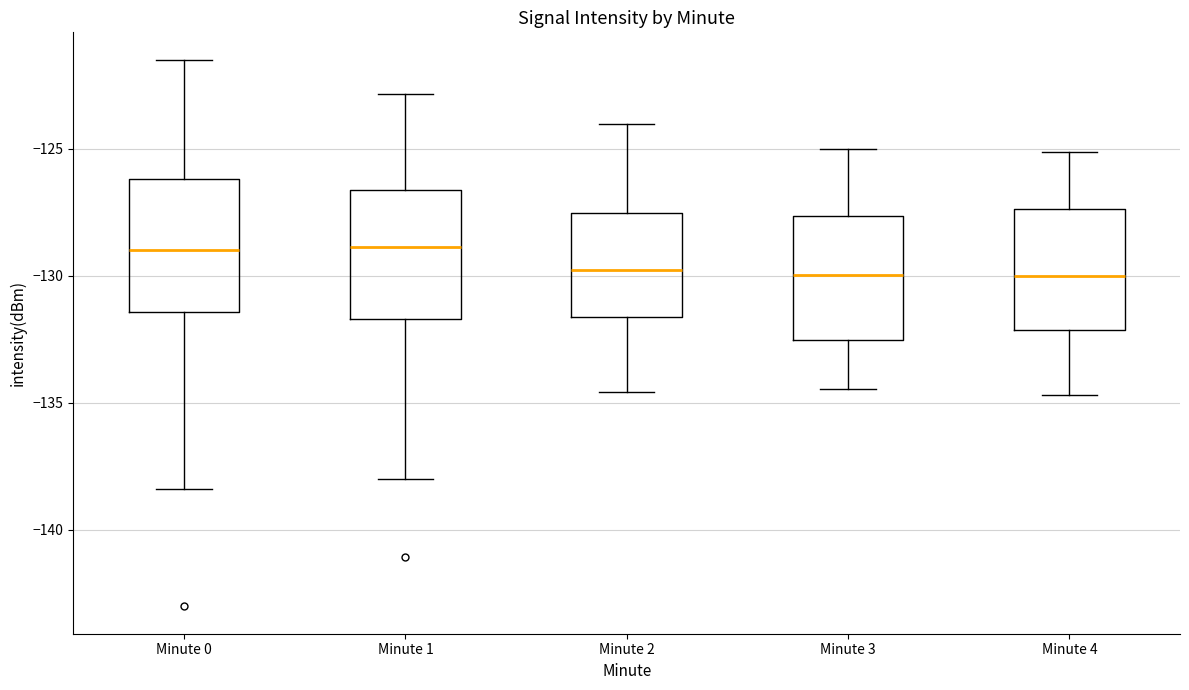

Where does the median line of the box for Minute 0 sit on the y-axis? The values are not printed on the chart, so give them approximately, as read against the axis.

-129.0